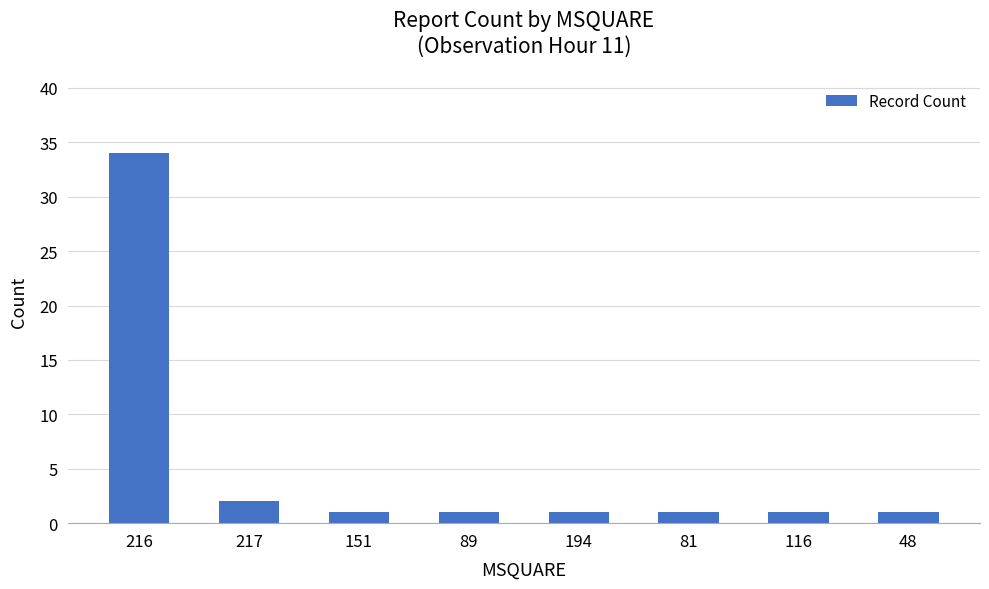

Are the bars horizontal?

No